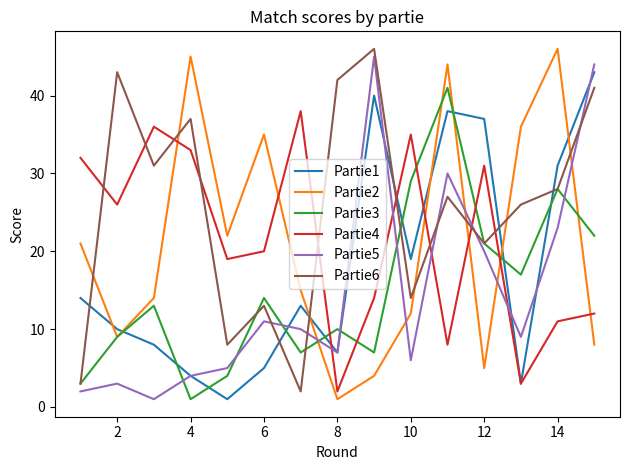

What are all the series names shown in the legend?

Partie1, Partie2, Partie3, Partie4, Partie5, Partie6